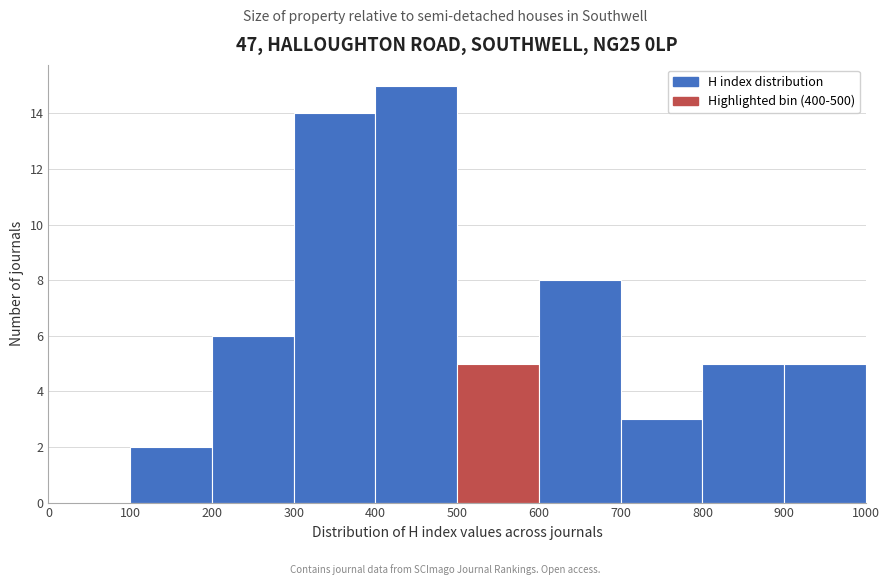

Reading left to right, list every bar in this chart as the range it spans on the x-axis followed by its height. The values are not printed on the chart, so give them approximately, as read against the axis.

0 to 100: 0
100 to 200: 2
200 to 300: 6
300 to 400: 14
400 to 500: 15
500 to 600: 5
600 to 700: 8
700 to 800: 3
800 to 900: 5
900 to 1000: 5